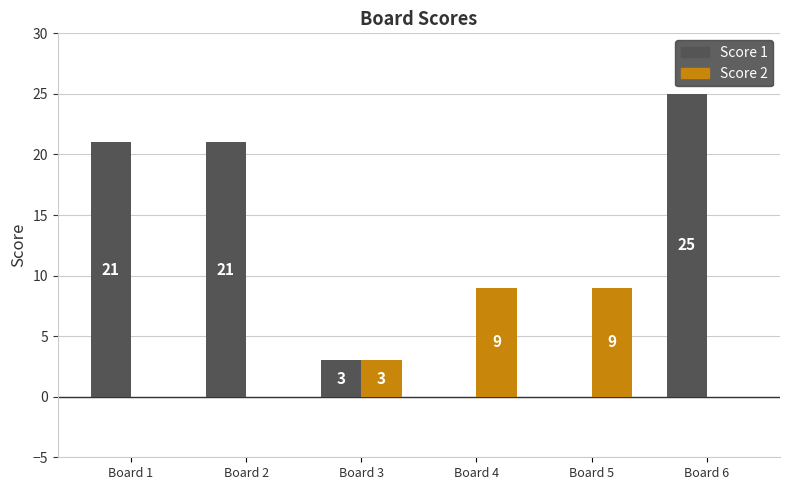

How many Score 2 values are between 0 and 9?

6